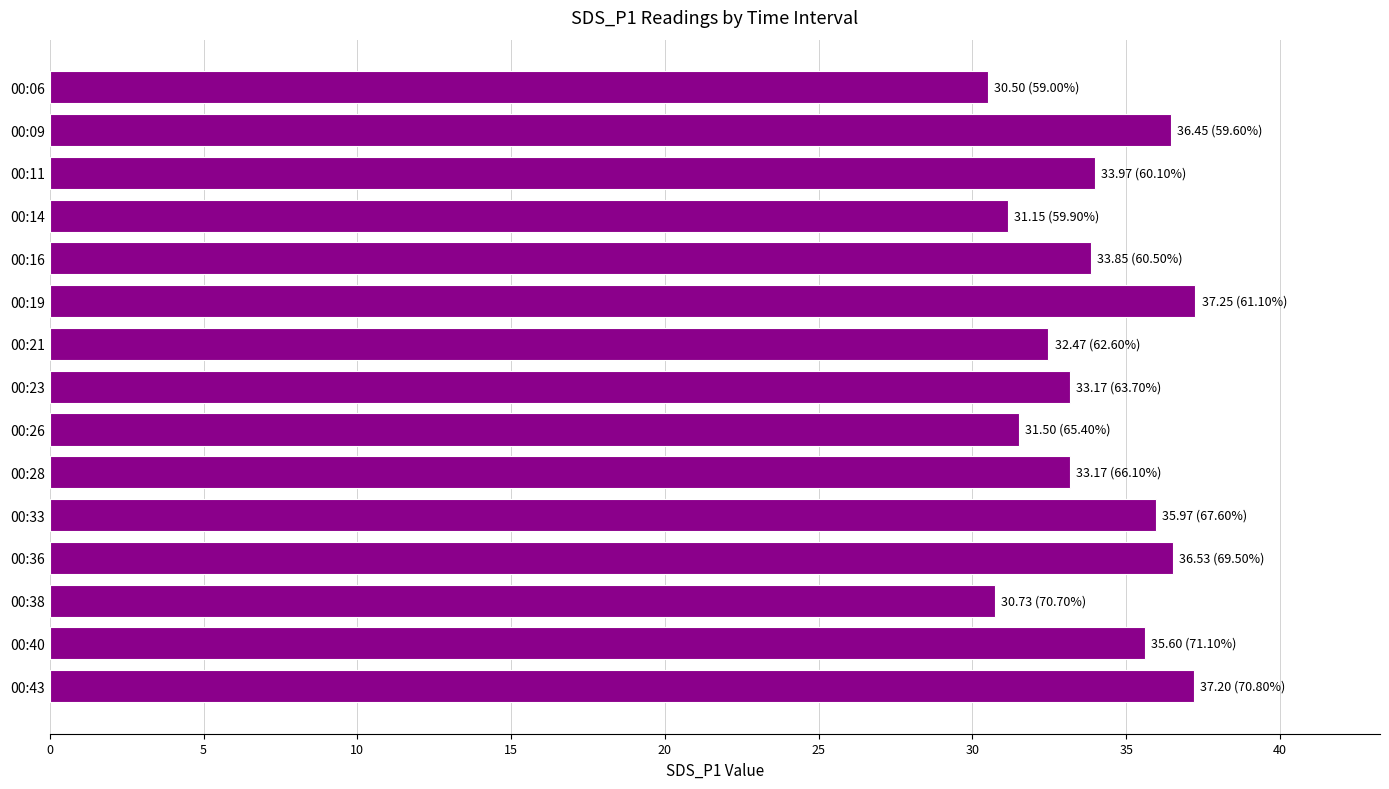

What is the sum of all values?

509.5